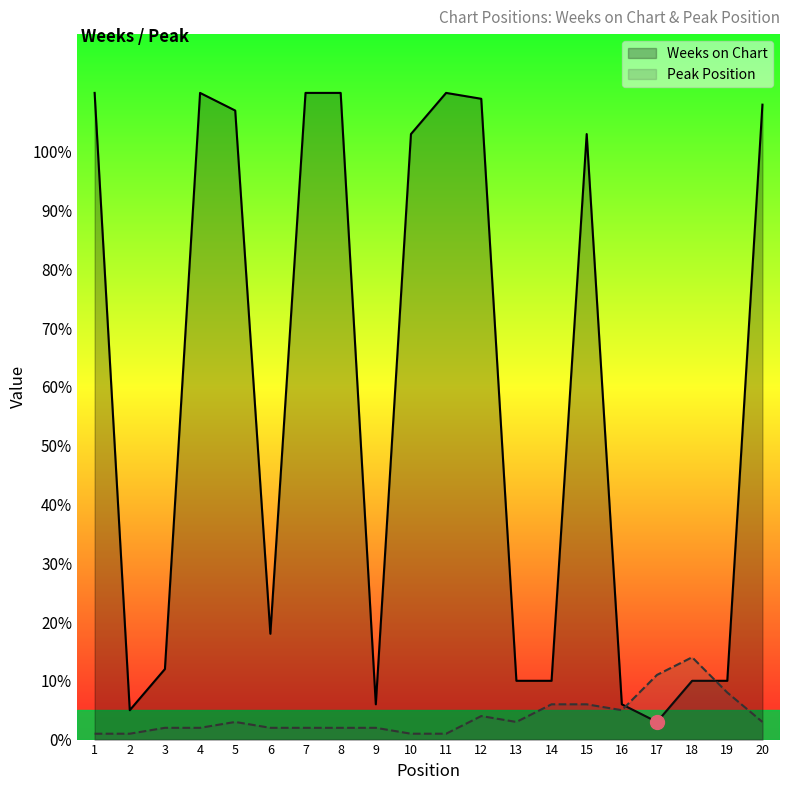

How many lines are shown in the chart?

2